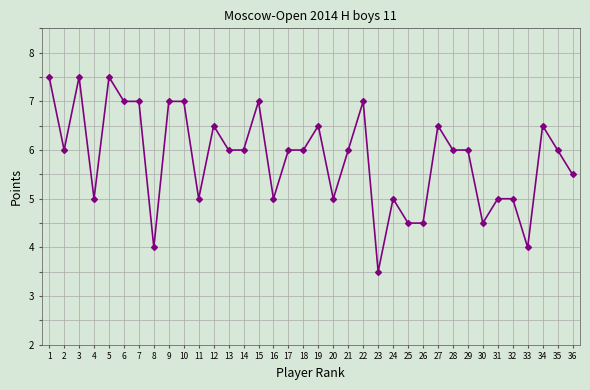

Reading left to right, transcribe all the data shown in this chart.

7.5	6.0	7.5	5.0	7.5	7.0	7.0	4.0	7.0	7.0	5.0	6.5	6.0	6.0	7.0	5.0	6.0	6.0	6.5	5.0	6.0	7.0	3.5	5.0	4.5	4.5	6.5	6.0	6.0	4.5	5.0	5.0	4.0	6.5	6.0	5.5